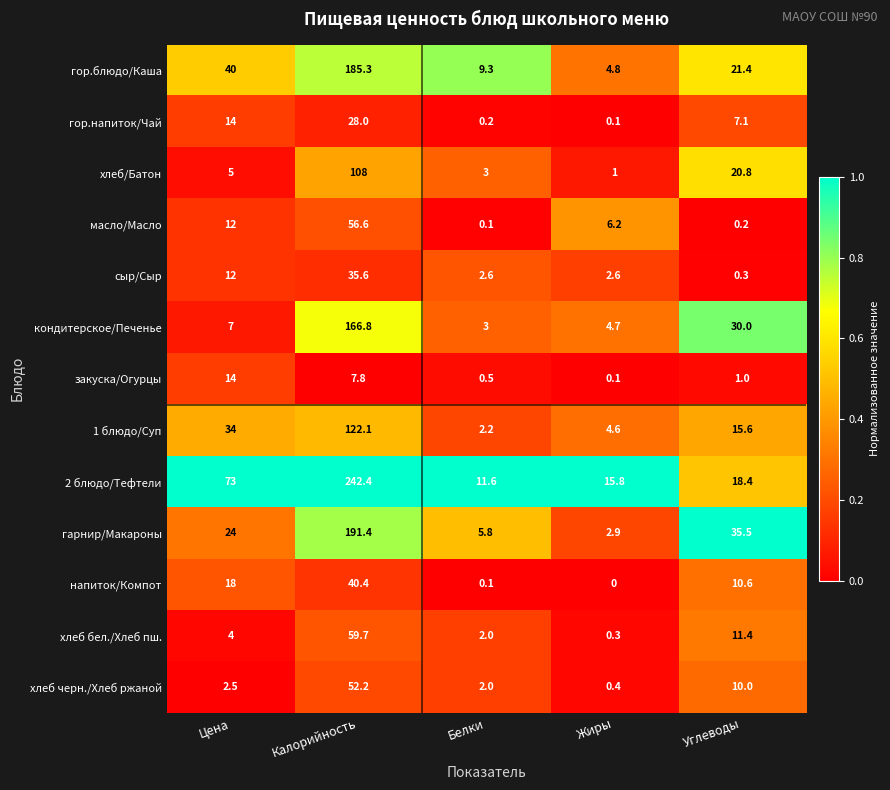

True or false: хлеб/Батон has a value of 1.0 at Жиры.

True